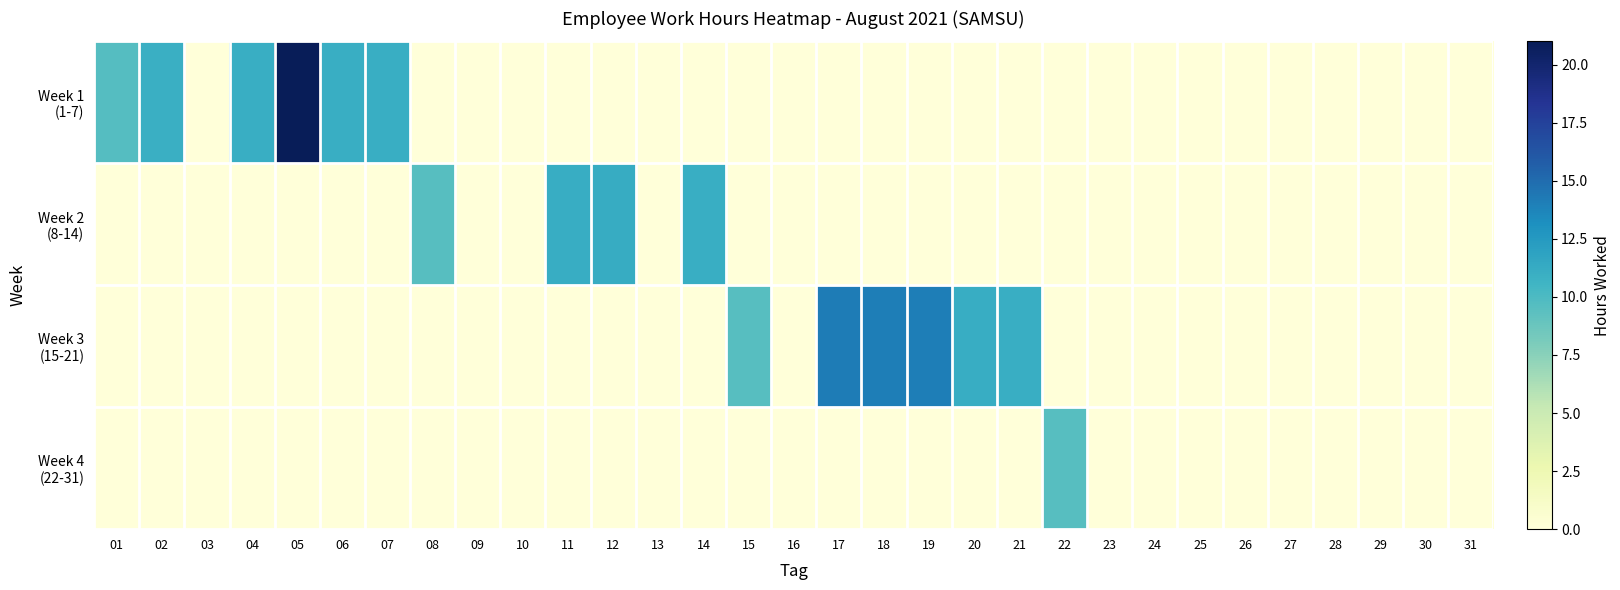

What is the difference between the highest and lowest values at 02?

11.0